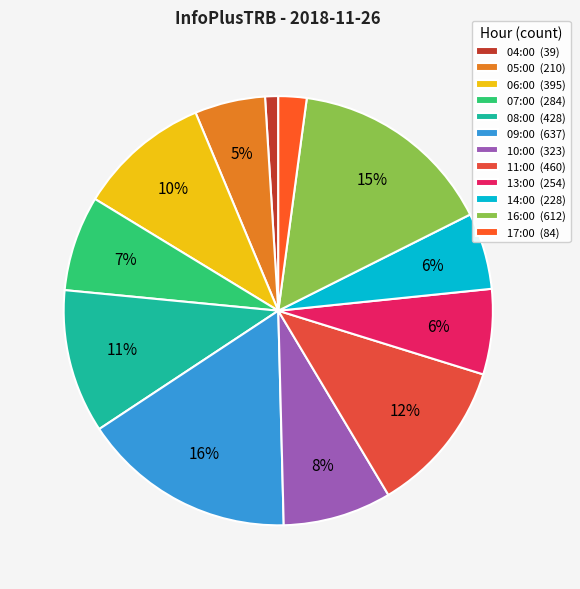

How many slices are in this pie chart?

12